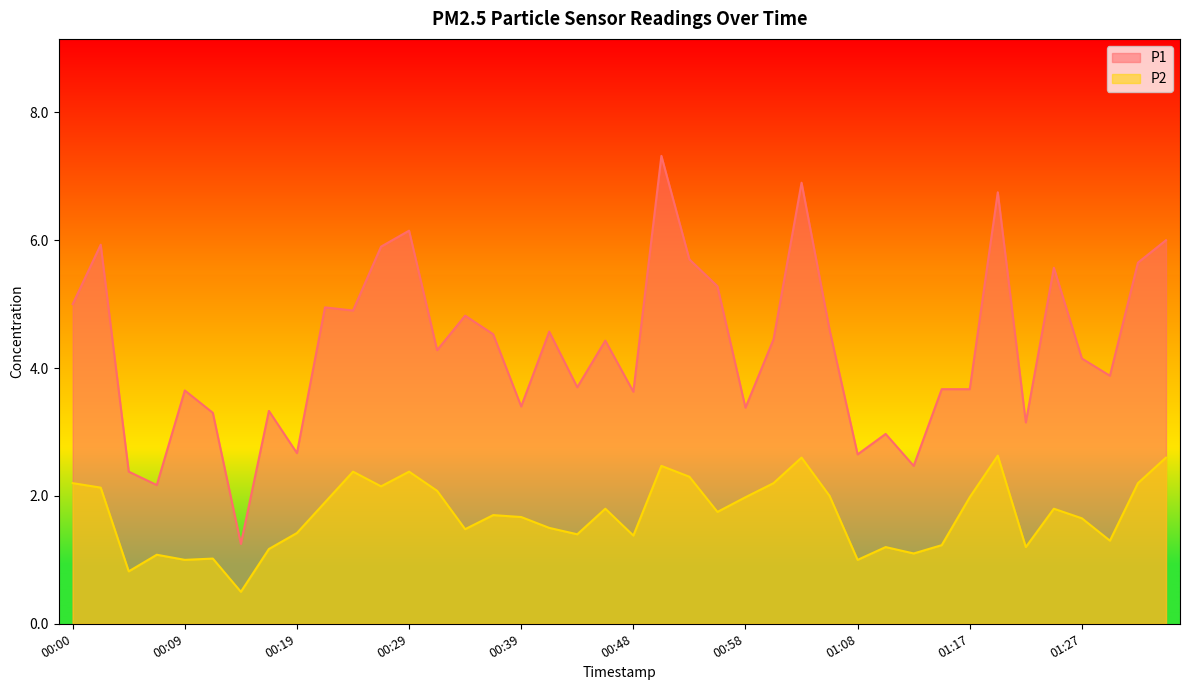

How many series are shown in this chart?

2